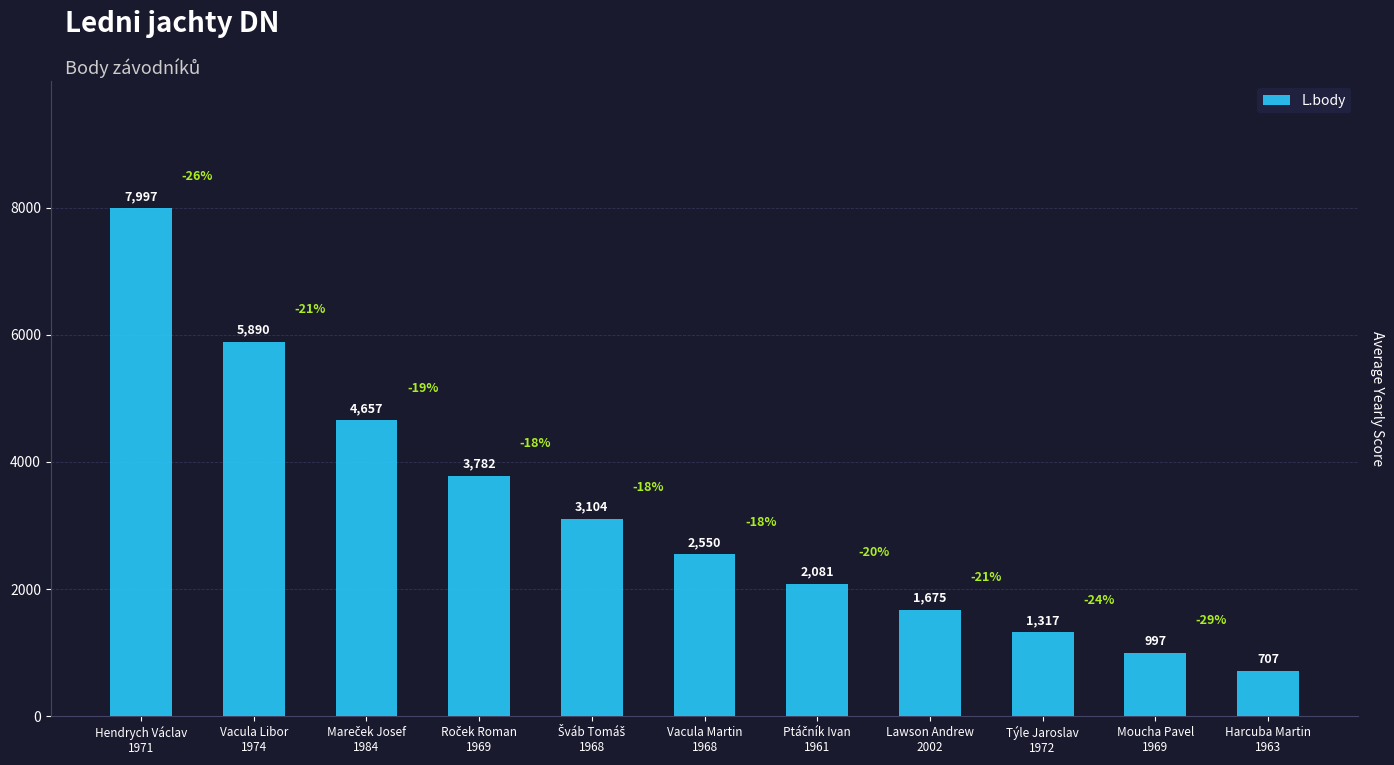

Is it true that the value at Vacula Martin
1968 is 4288?

False